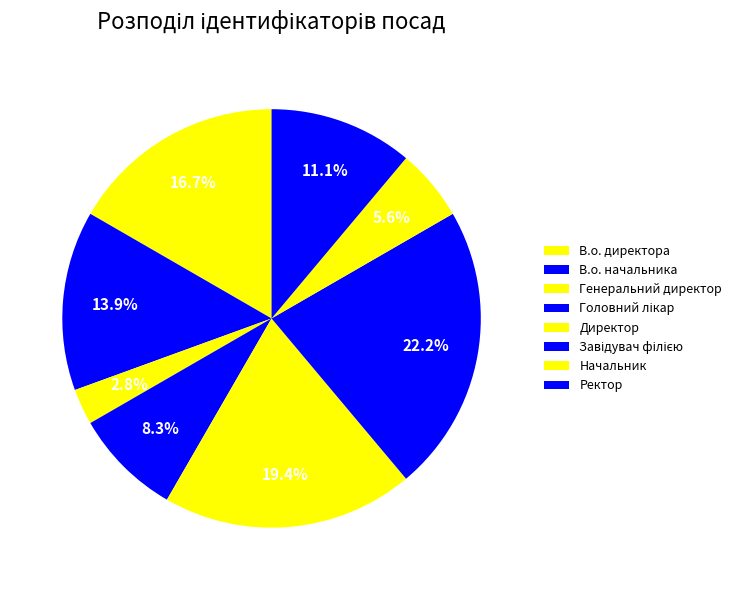

To the nearest percent, what is the average slice percentage?

12%